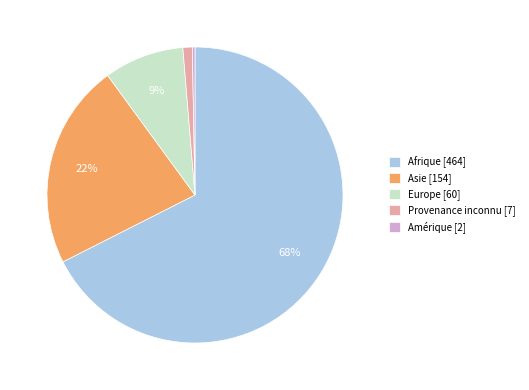

The Provenance inconnu slice represents 1% of the pie. True or false?

True